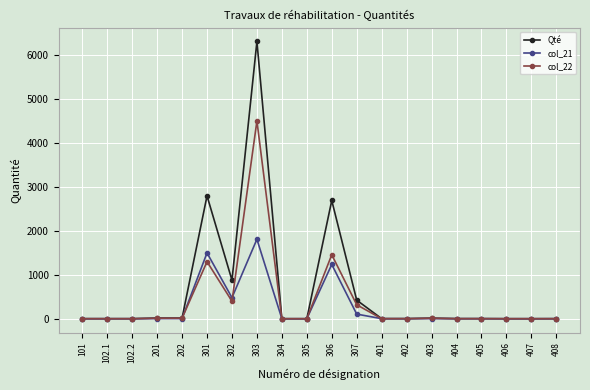

What is the difference between the maximum and minimum values in the Qté series?

6318.0